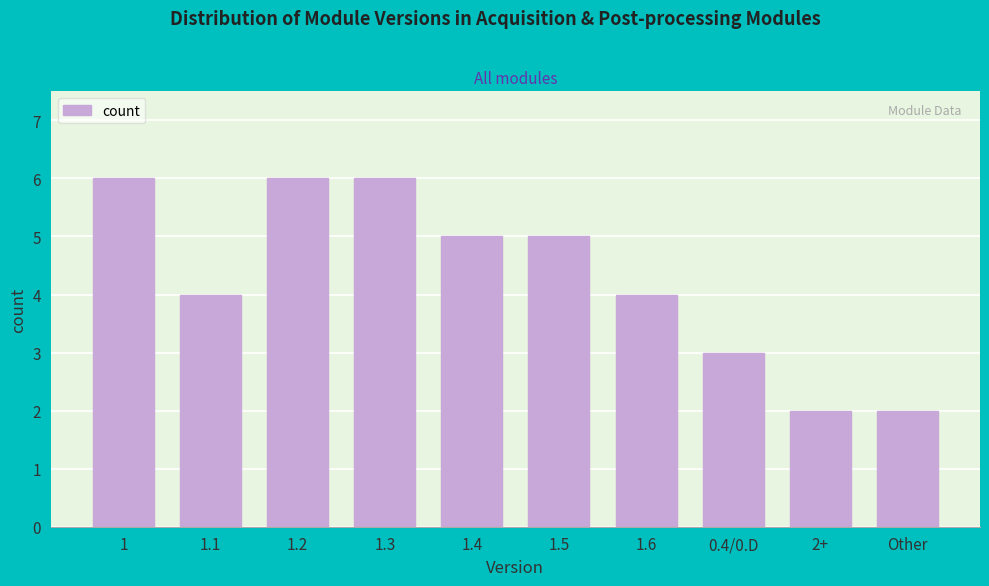

Reading left to right, extract all data points from this chart.

1=6	1.1=4	1.2=6	1.3=6	1.4=5	1.5=5	1.6=4	0.4/0.D=3	2+=2	Other=2